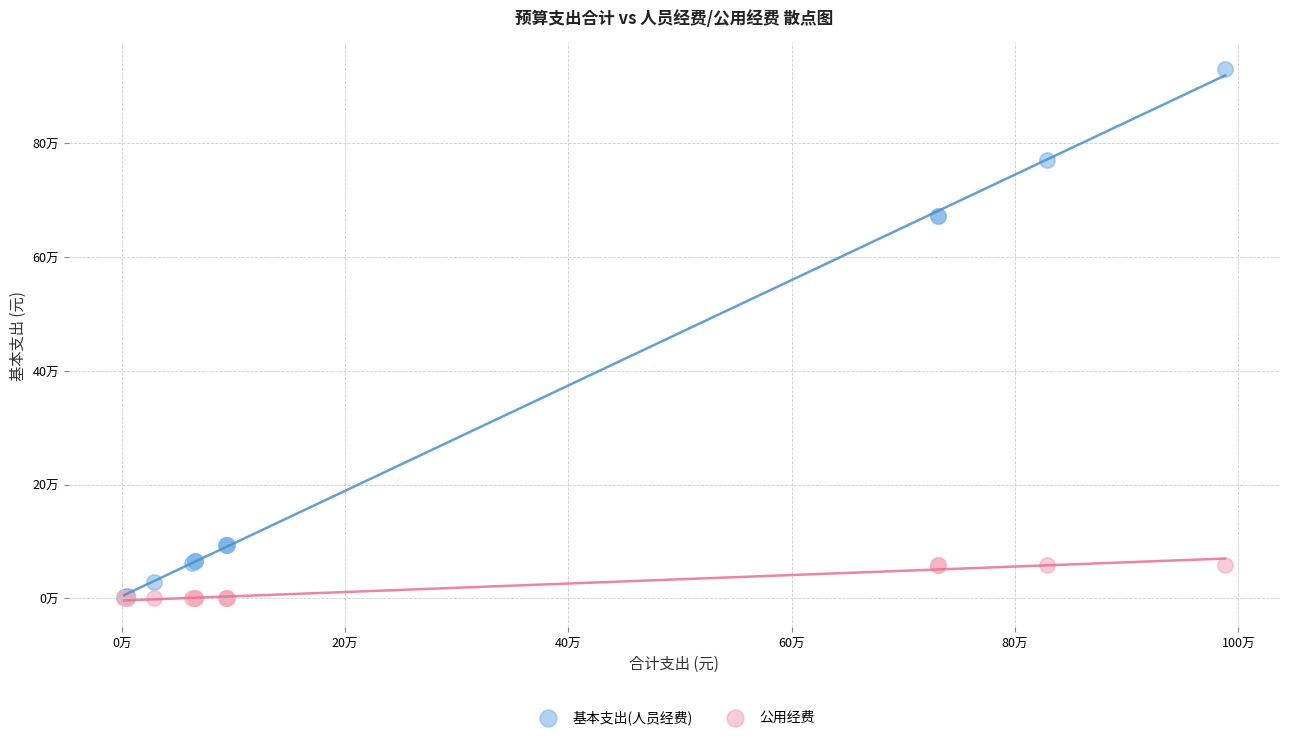

Which series reaches the maximum Y coordinate?

基本支出(人员经费)